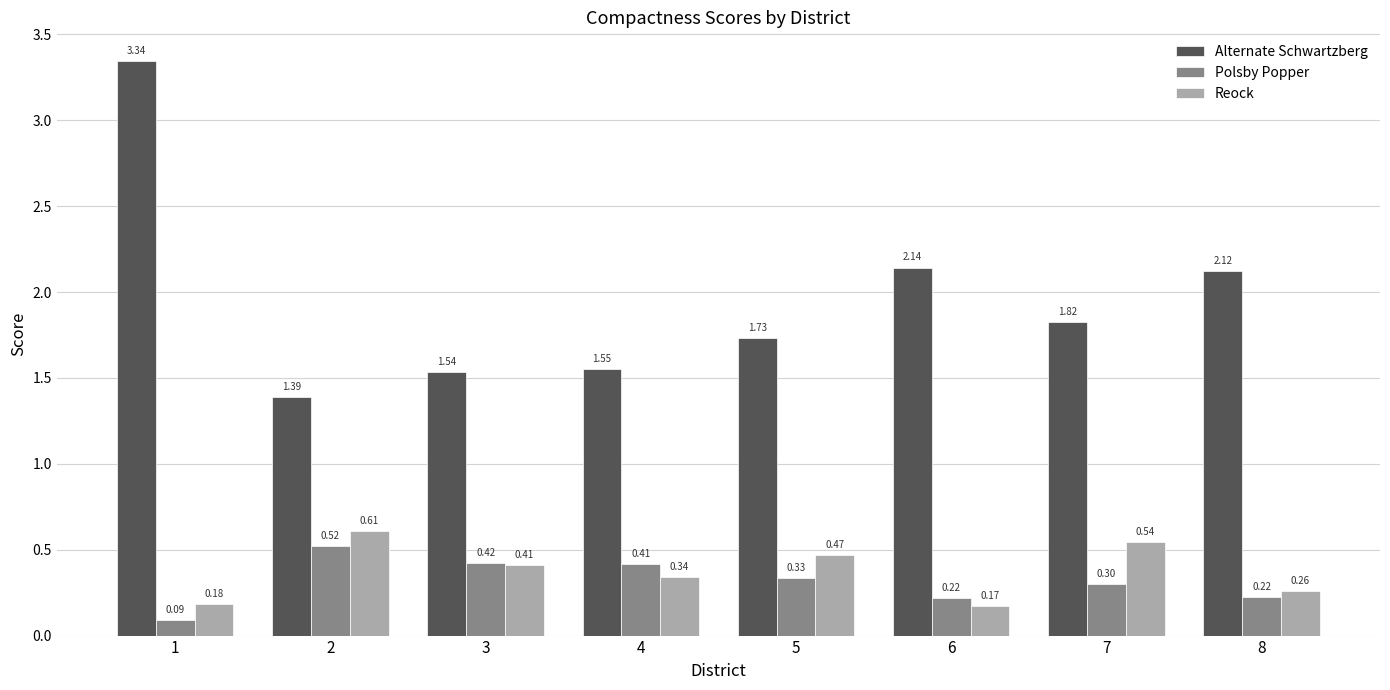

At which label does Reock reach its minimum?

6